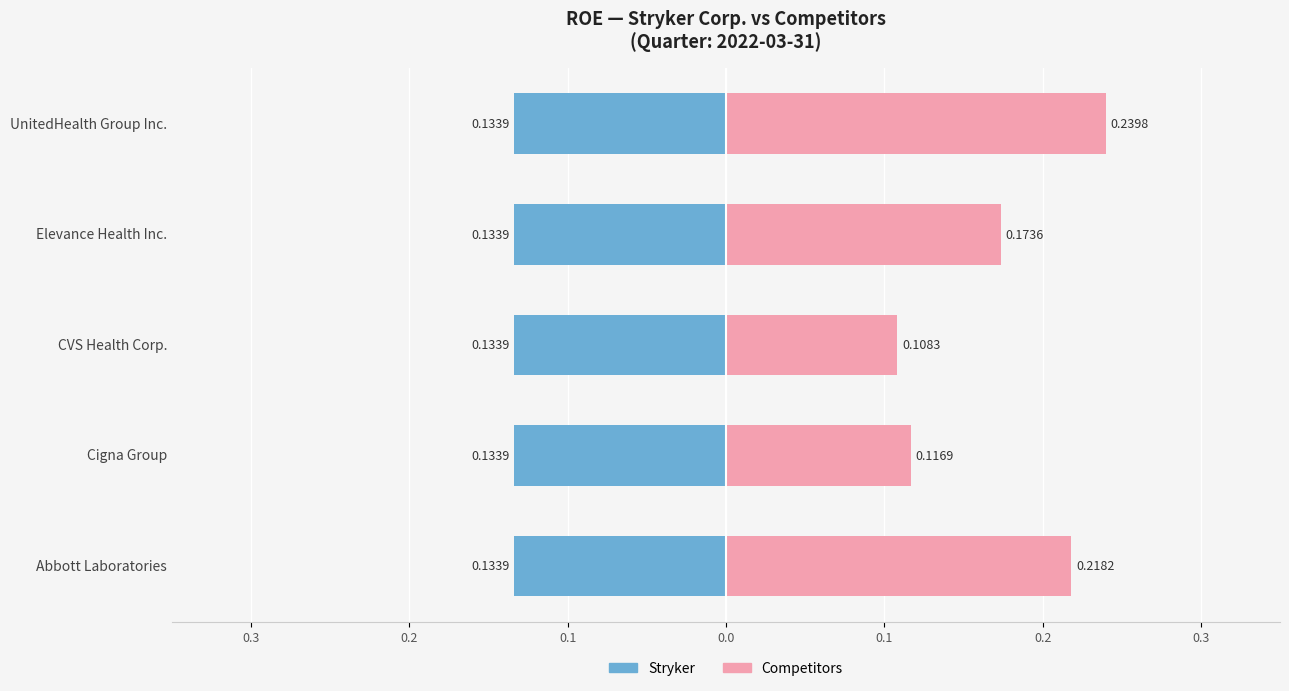

What is the highest value of the Competitors series?

0.2